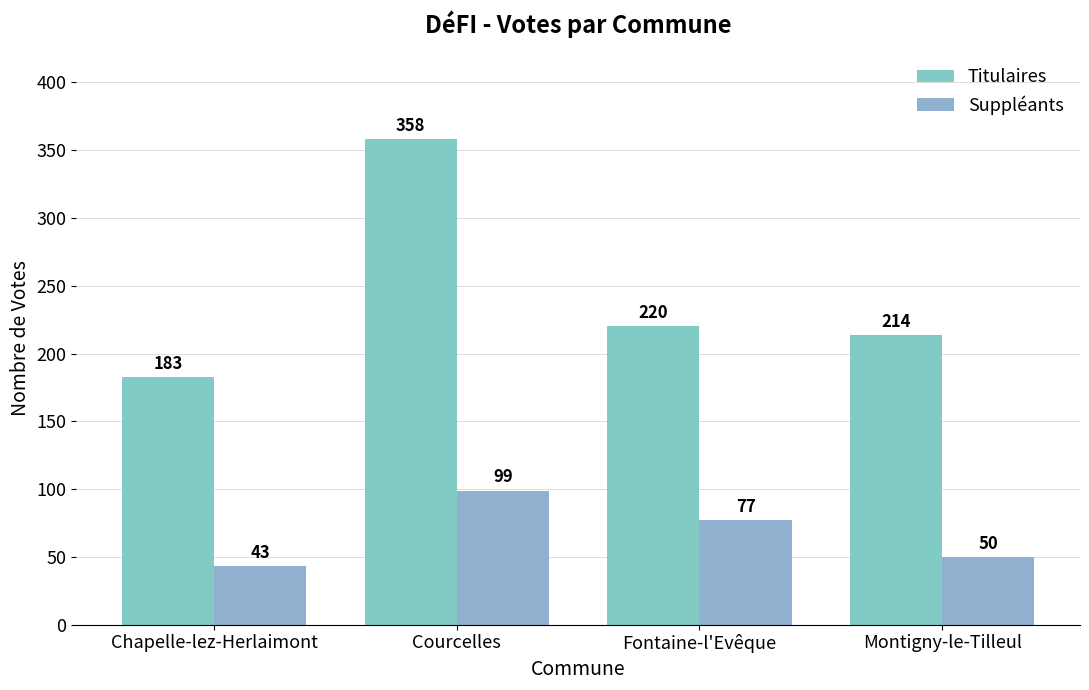

What position from the left is Fontaine-l'Evêque?

3